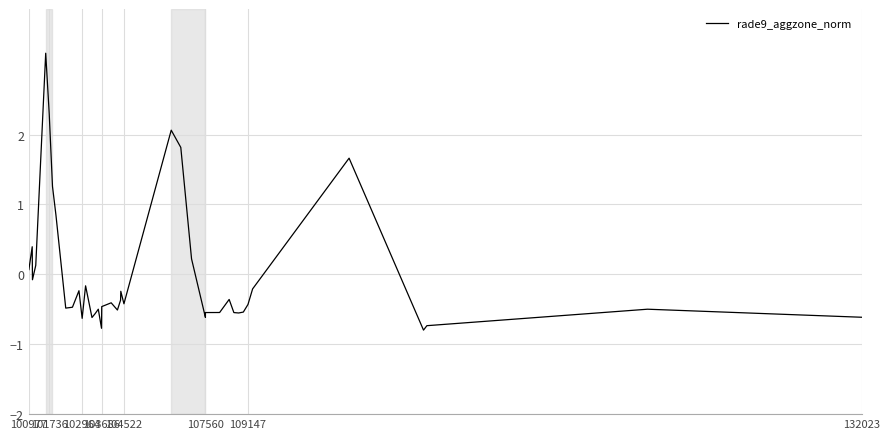

How many interior local valleys (lower than both neighbors) does the data have?

10